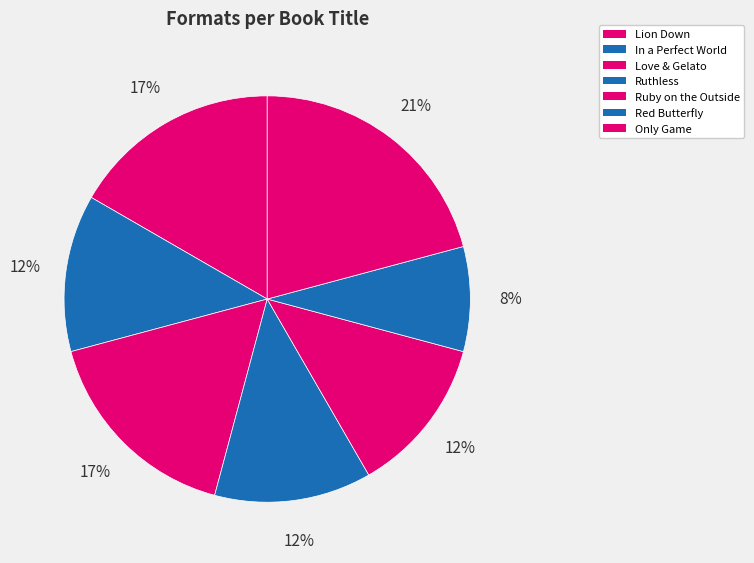

Is it true that Love & Gelato is 17% of the pie?

True